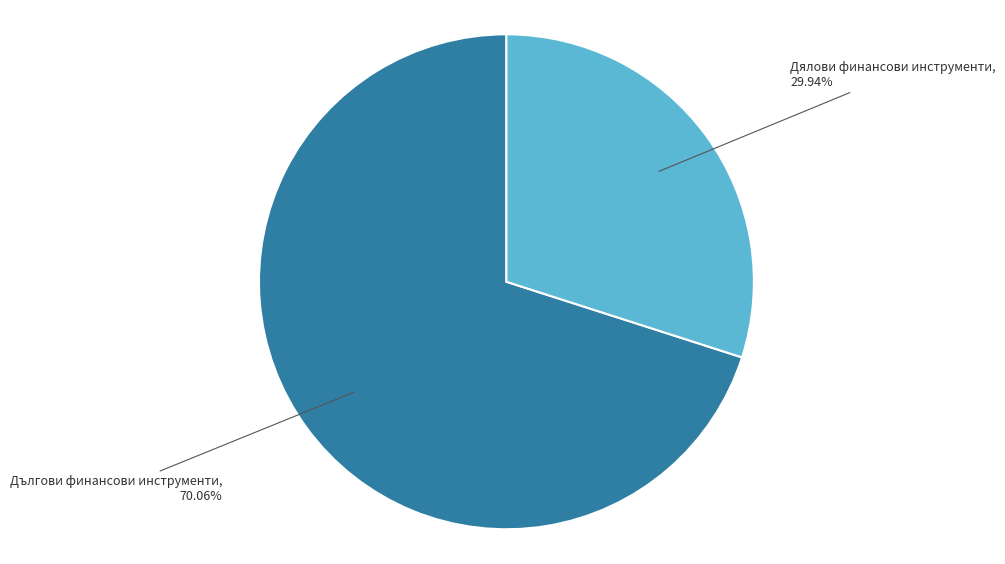

Is there a majority slice in this chart?

Yes